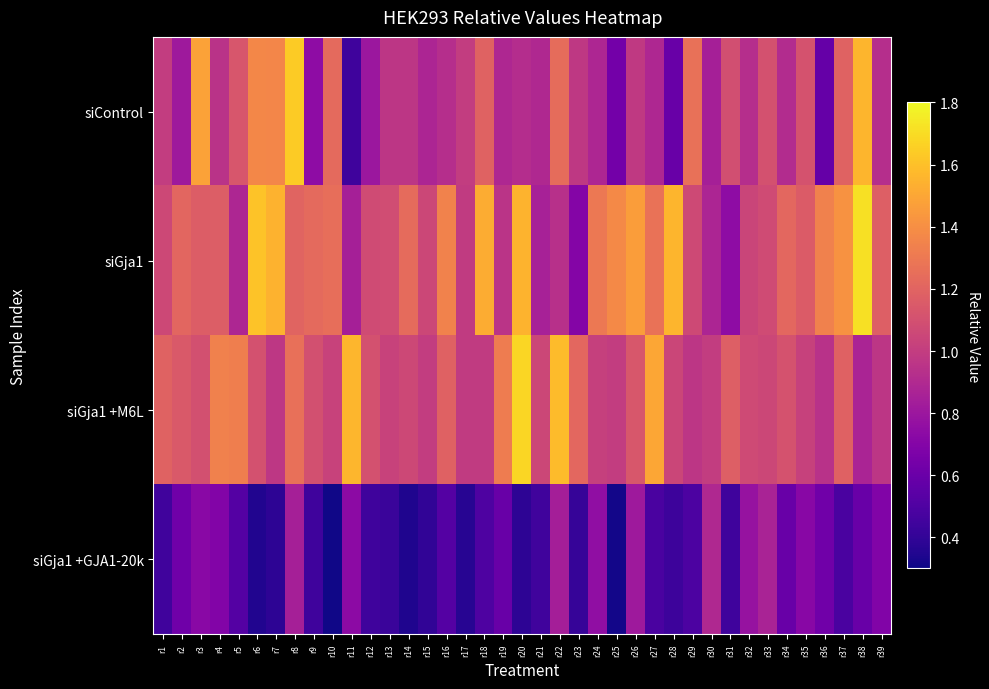

At which category does the chart reach its minimum across all series?

r10